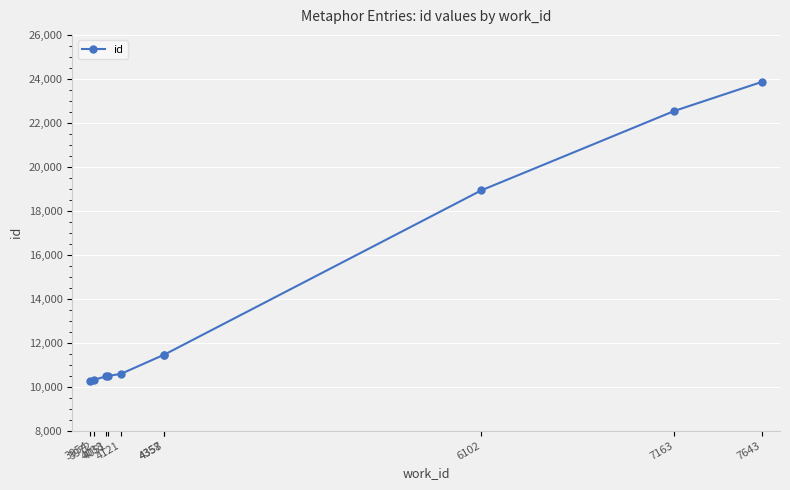

How many lines are shown in the chart?

1